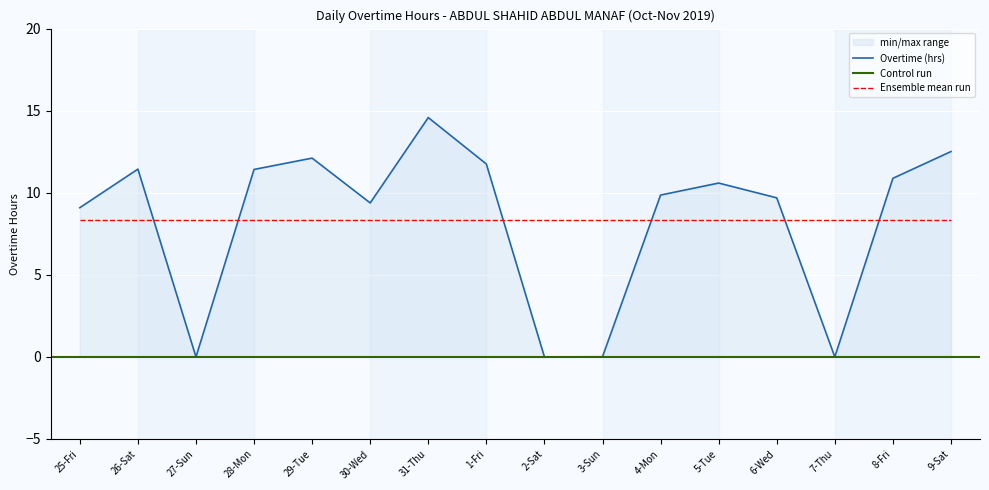

Where does the data first go above 10?

26-Sat